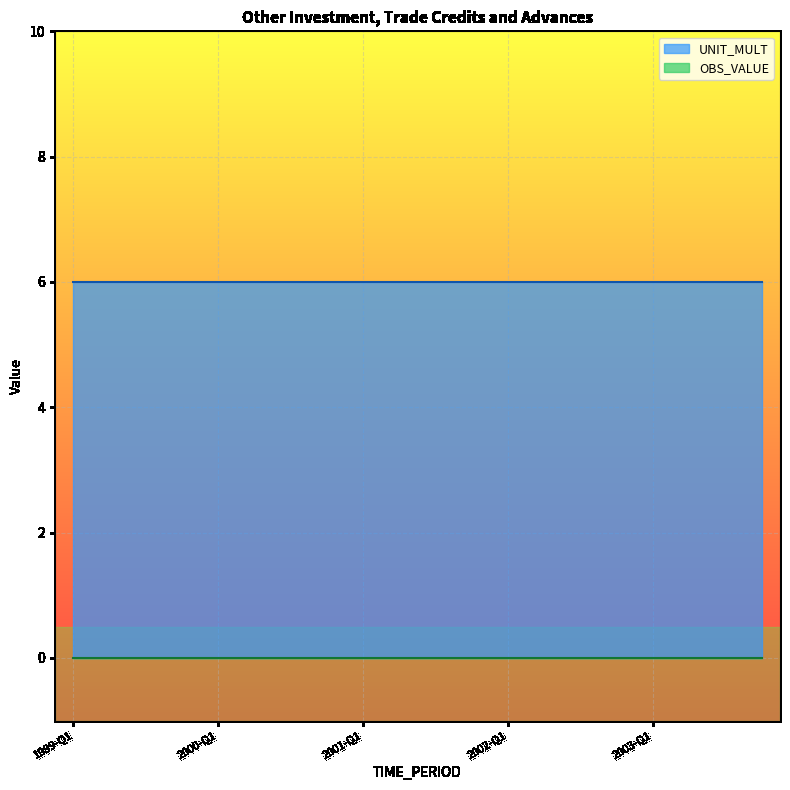

True or false: OBS_VALUE and UNIT_MULT intersect in this chart.

False